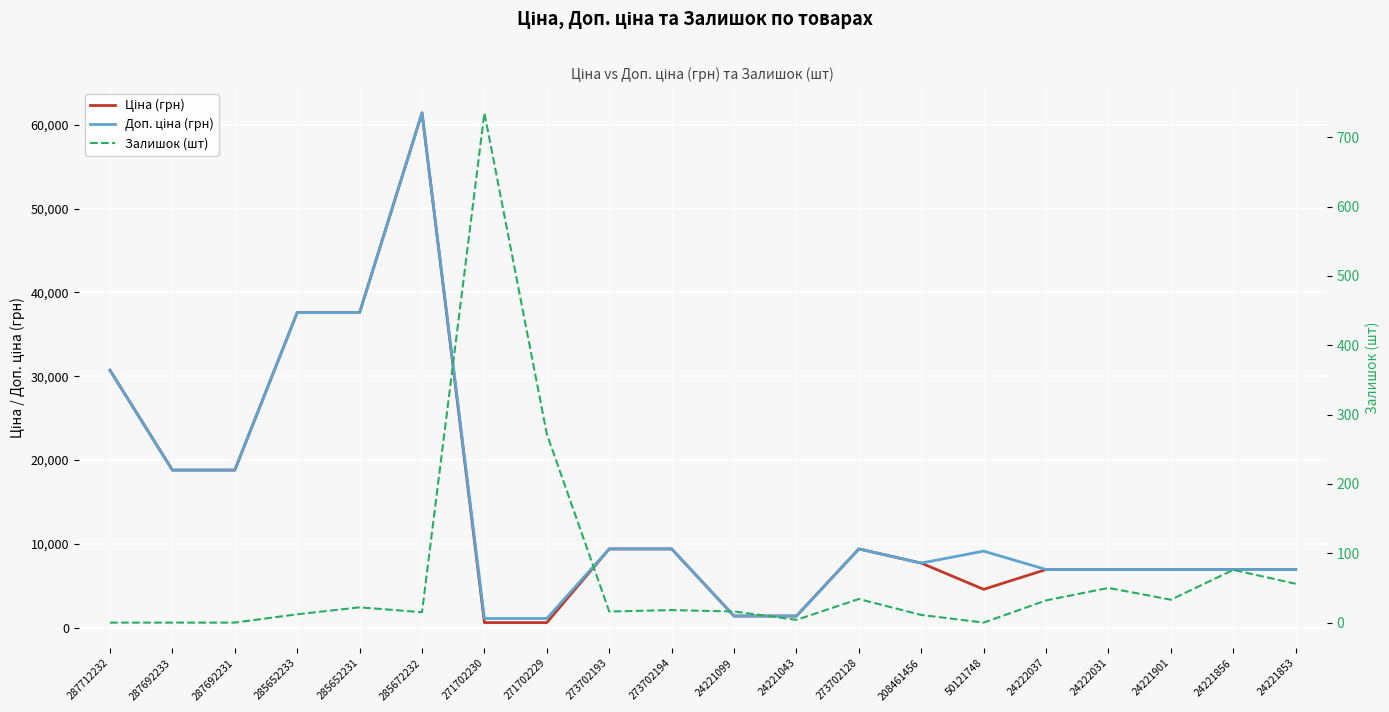

Does the chart display data point markers on the line(s)?

No